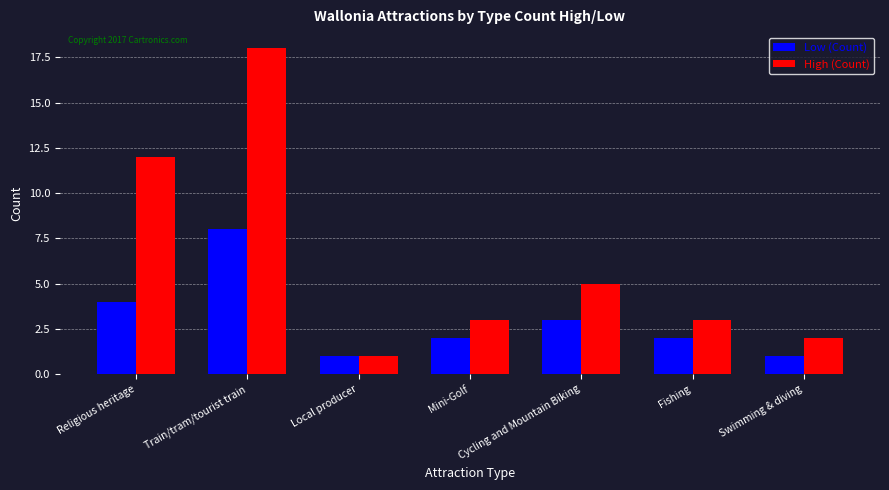

Reading left to right, list all the values displayed in this chart.

Low (Count): Religious heritage=4	Train/tram/tourist train=8	Local producer=1	Mini-Golf=2	Cycling and Mountain Biking=3	Fishing=2	Swimming & diving=1
High (Count): Religious heritage=12	Train/tram/tourist train=18	Local producer=1	Mini-Golf=3	Cycling and Mountain Biking=5	Fishing=3	Swimming & diving=2